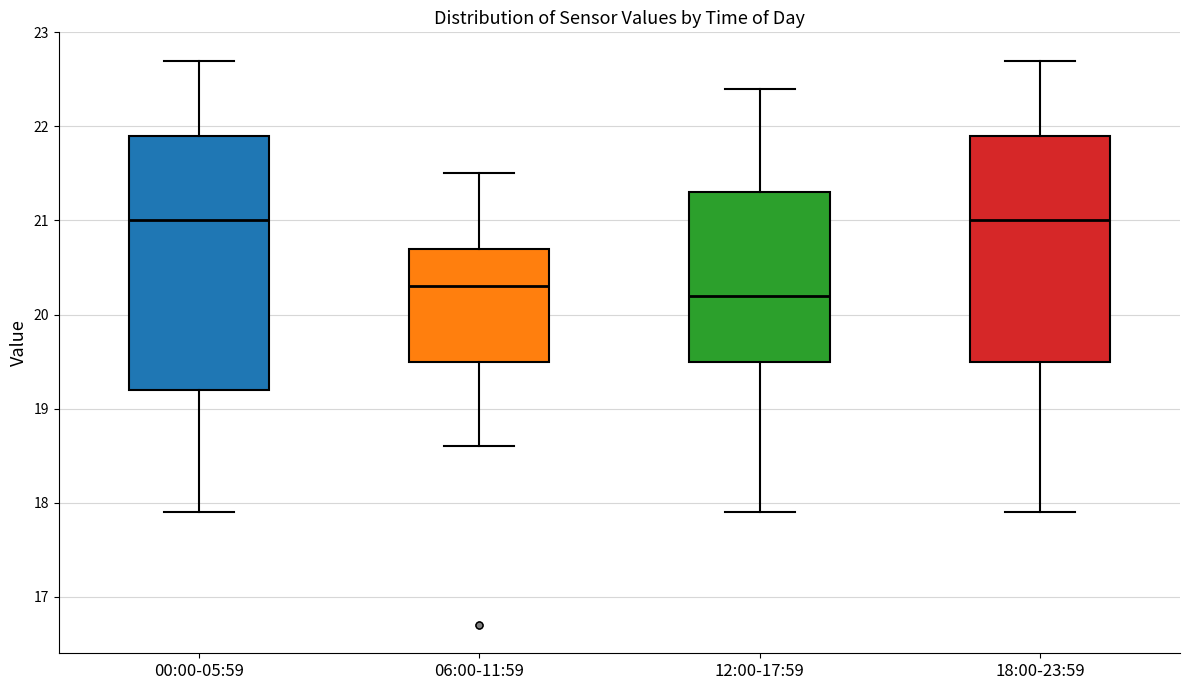

Reading left to right, transcribe this box plot: for each box, give where its median line is, the range the box spans, and where its two whiskers end, as read against the y-axis. The values are not printed on the chart, so give them approximately, as read against the axis.

00:00-05:59: median 21.0, box 19.2 to 21.9, whiskers 17.9 to 22.7
06:00-11:59: median 20.3, box 19.5 to 20.7, whiskers 18.6 to 21.5
12:00-17:59: median 20.2, box 19.5 to 21.3, whiskers 17.9 to 22.4
18:00-23:59: median 21.0, box 19.5 to 21.9, whiskers 17.9 to 22.7